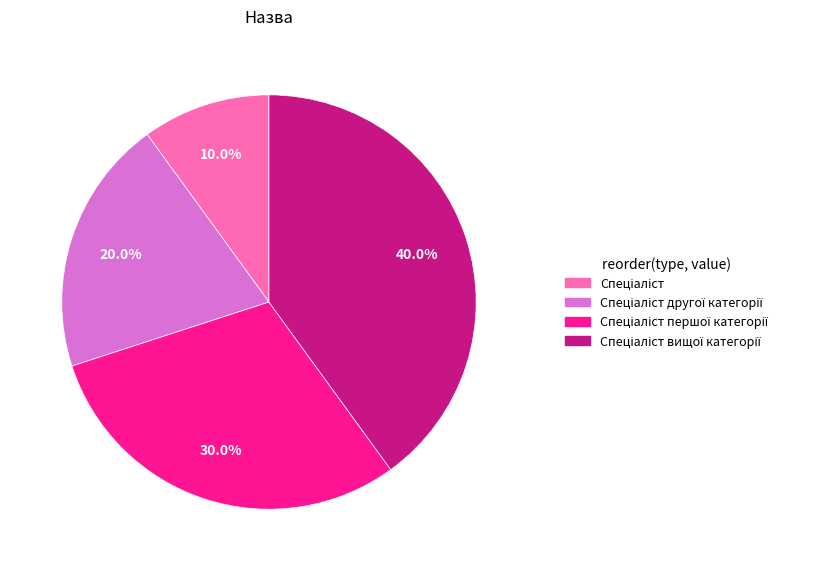

Is there any slice that represents more than half of the pie?

No